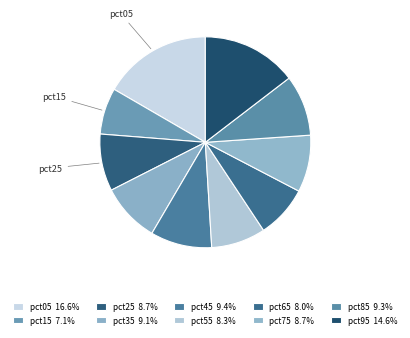

How many segments does this pie chart have?

10